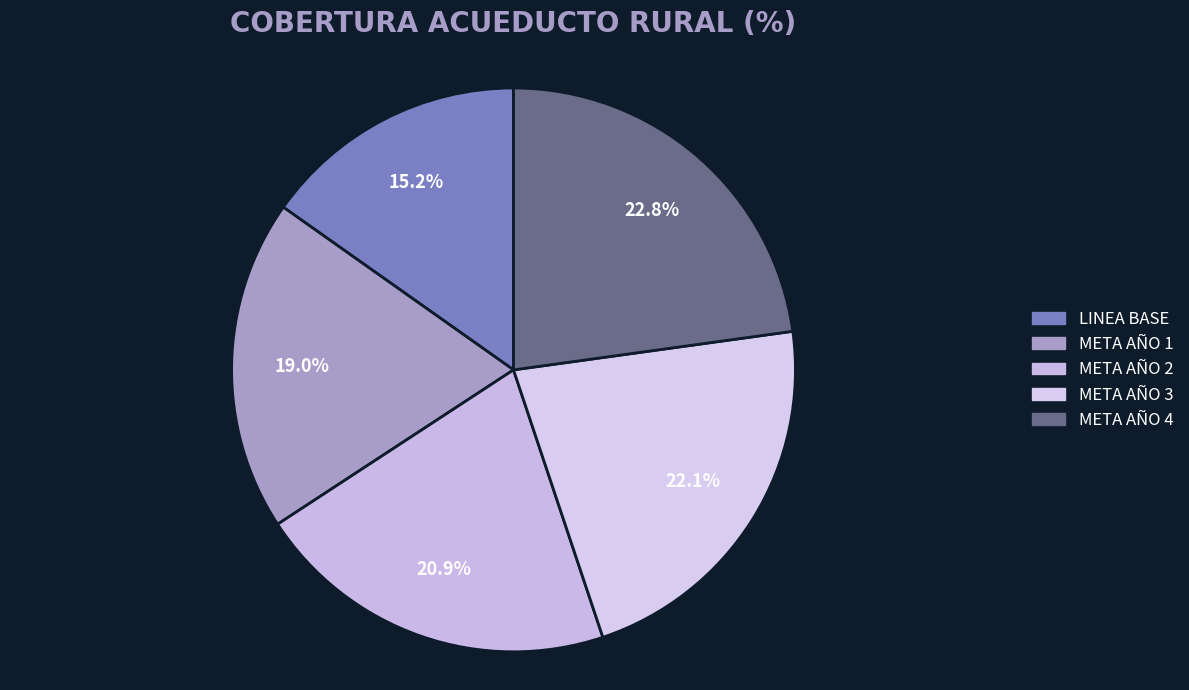

Is there any slice that represents more than half of the pie?

No